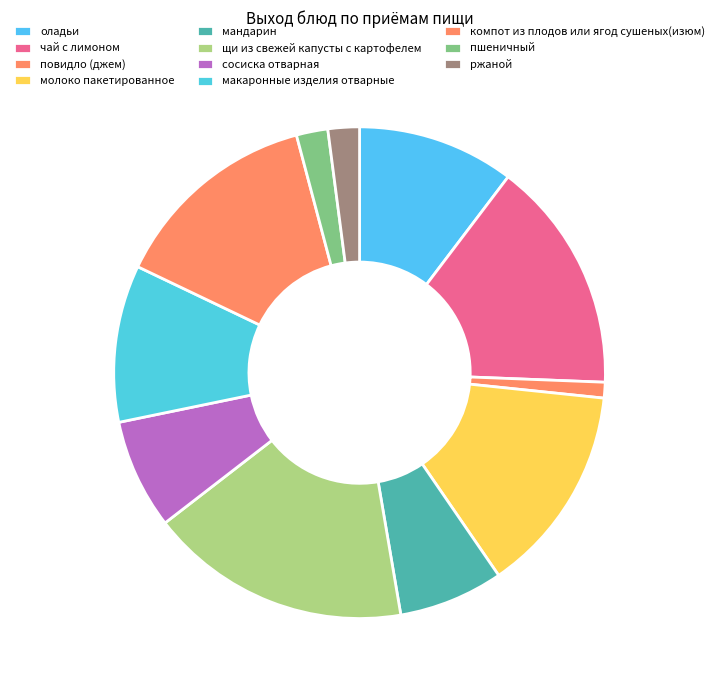

How many segments does this pie chart have?

11